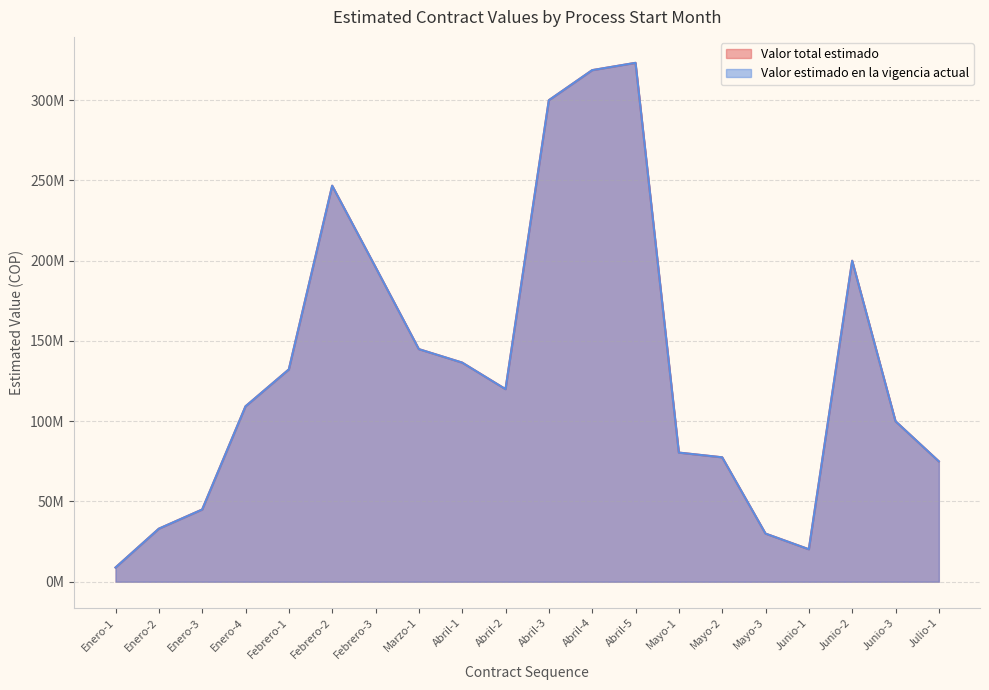

At which category is the sum across all series the highest?

Abril-5